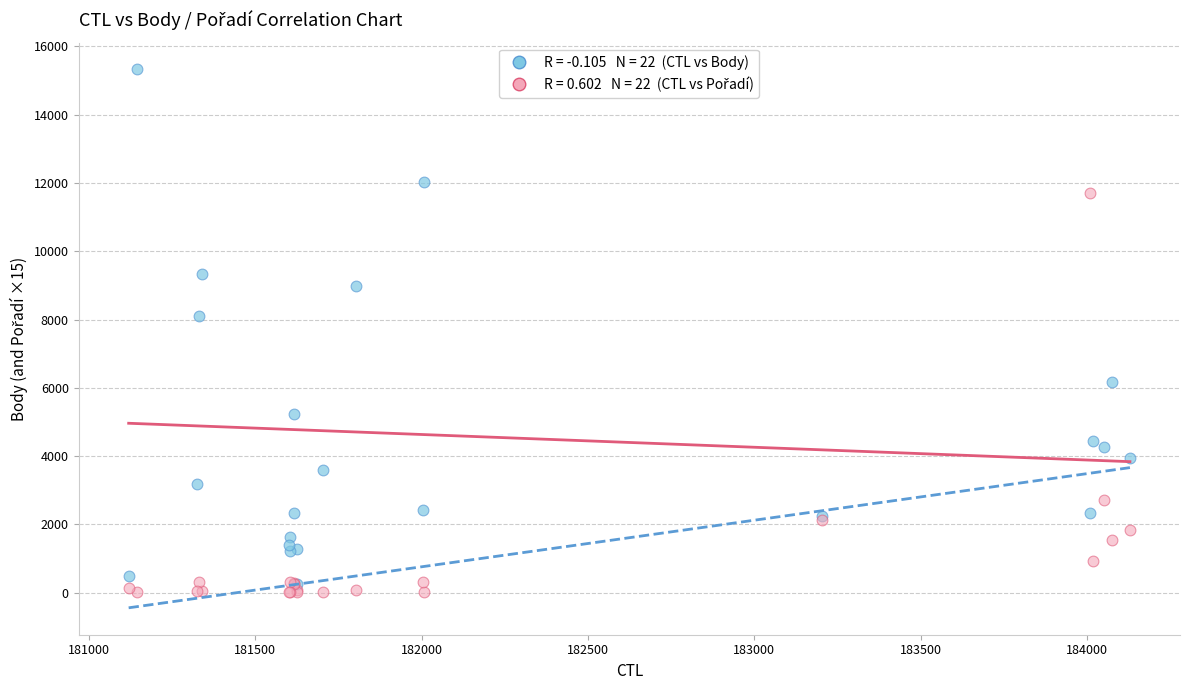

Across all series, what Y value is closest to 7670?

8117